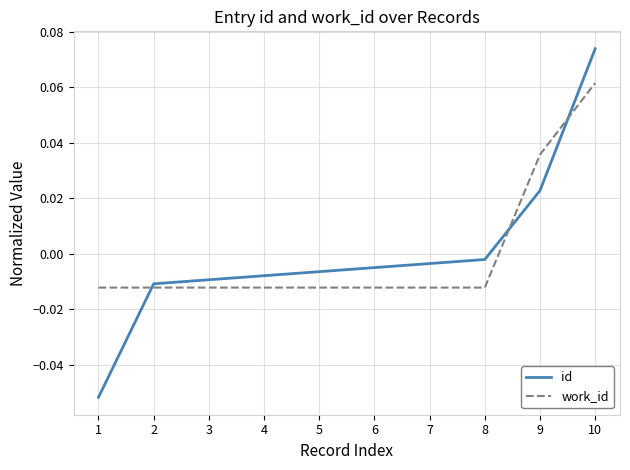

Which series has the widest spread of values?

id